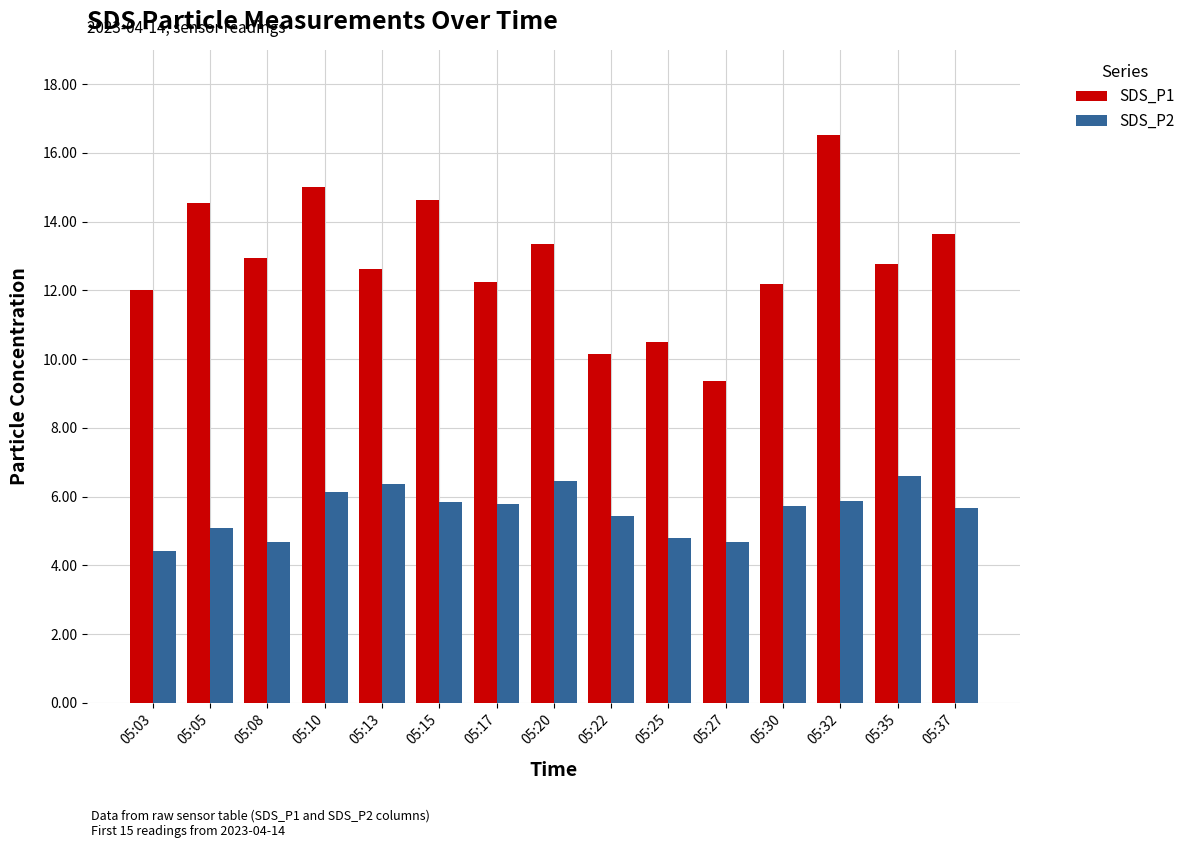

List the series in order of their peak value, lowest first.

SDS_P2, SDS_P1